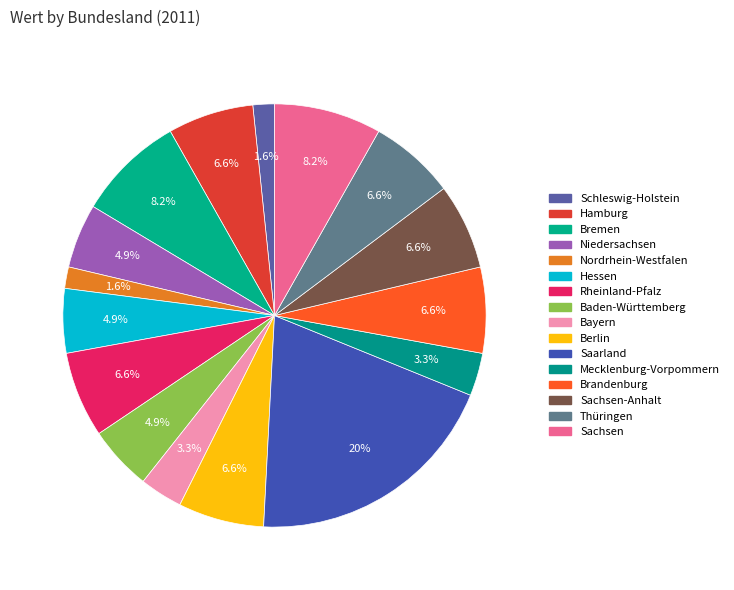

Which slice is the smallest?

Schleswig-Holstein